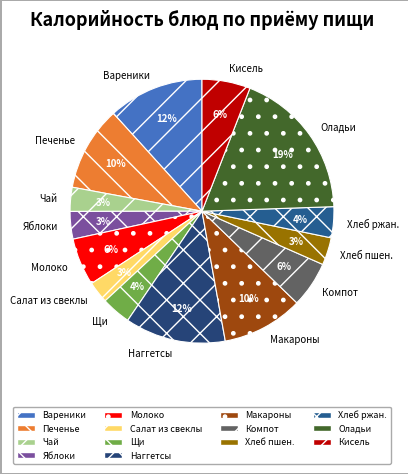

True or false: Оладьи accounts for 6% of the total.

False